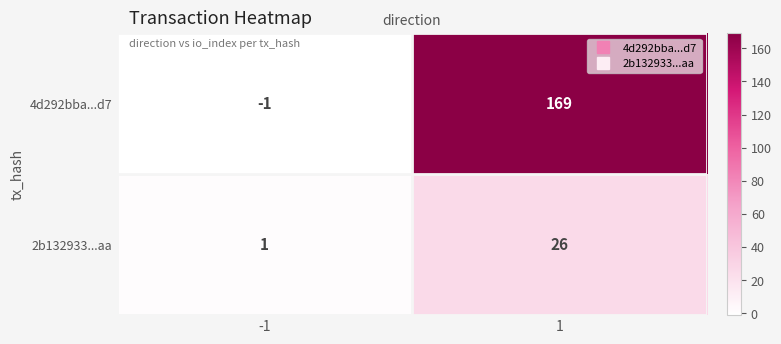

Reading left to right, extract all data points from this chart.

4d292bba...d7: -1=-1	1=169
2b132933...aa: -1=1	1=26